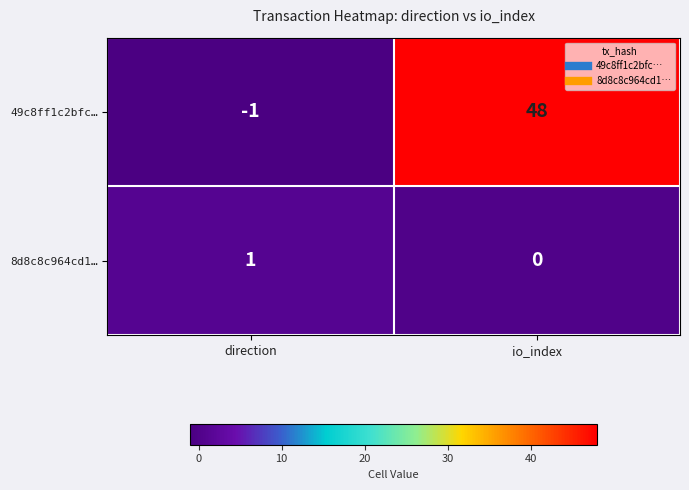

True or false: 8d8c8c964cd1… has a value of 0 at io_index.

True